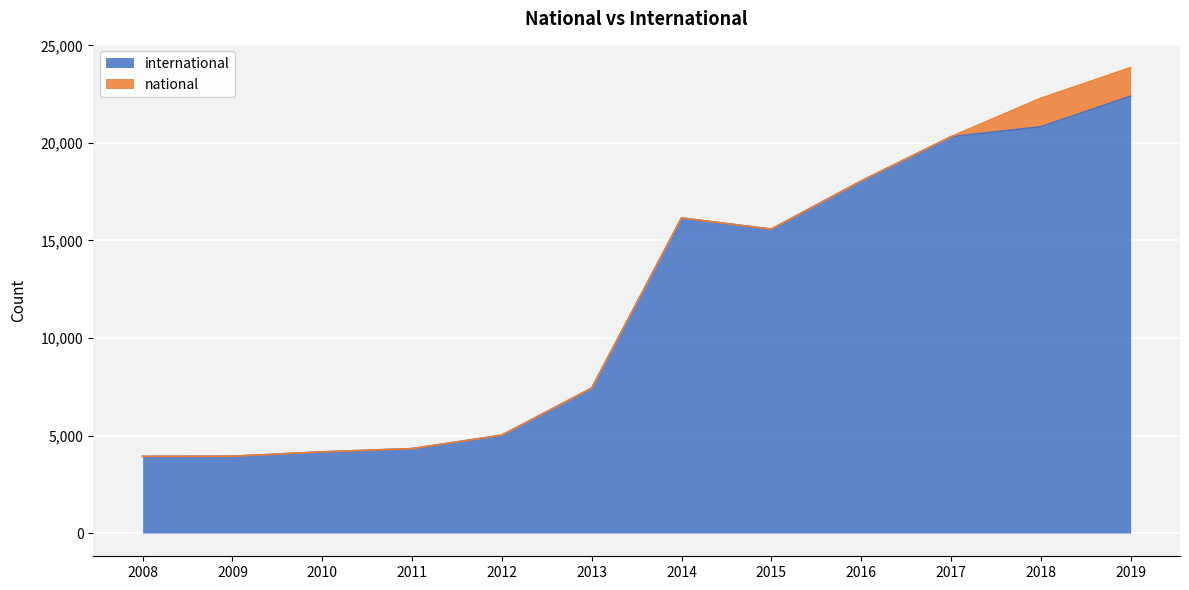

What is the value of the 3rd point from the left?

4160